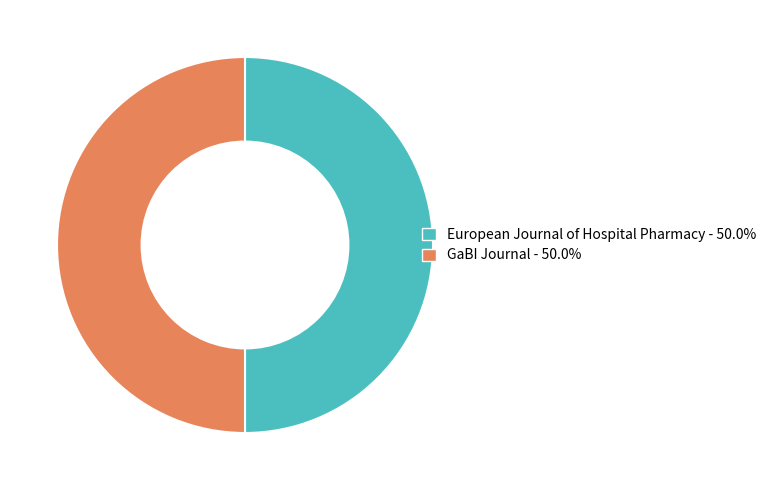

Do GaBI Journal and European Journal of Hospital Pharmacy together represent more than half of the pie?

Yes